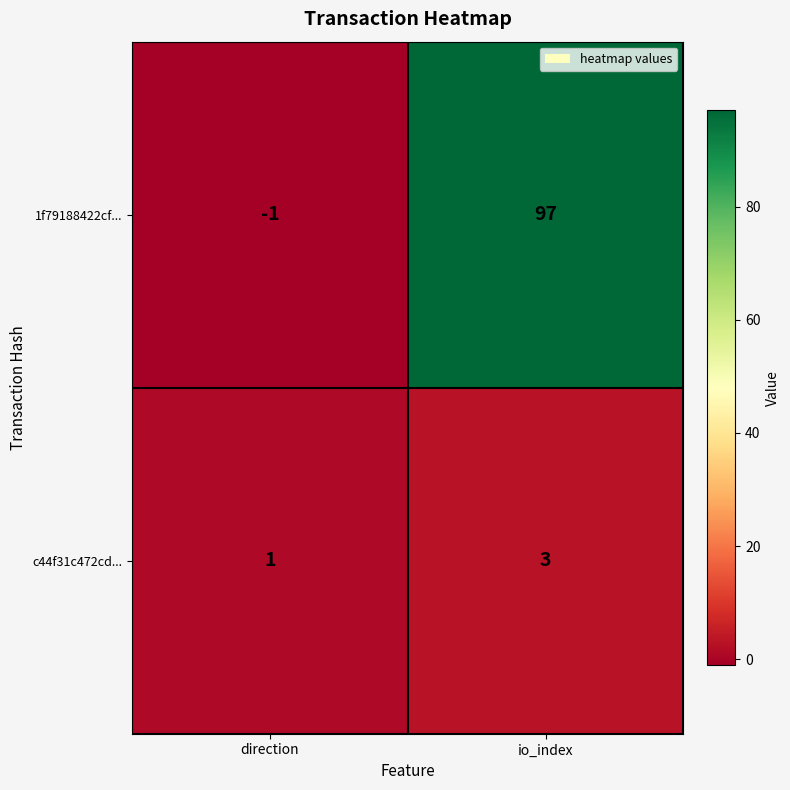

The c44f31c472cd... series shows 3 at io_index. True or false?

True